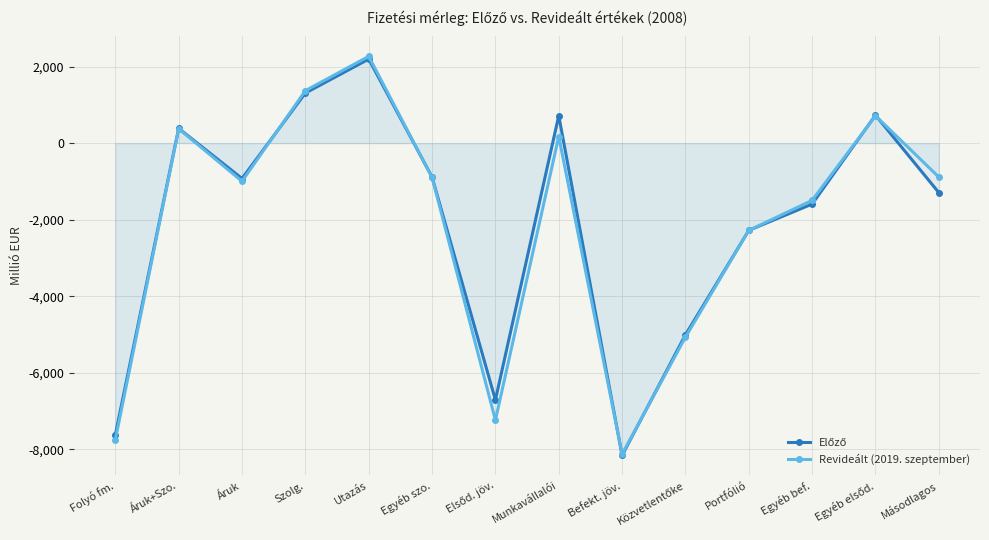

Reading left to right, list all the values displayed in this chart.

Előző: Folyó fm.=-7620	Áruk+Szo.=386	Áruk=-924	Szolg.=1310	Utazás=2197	Egyéb szo.=-887	Elsőd. jöv.=-6712	Munkavállalói=719	Befekt. jöv.=-8162	Közvetlentőke=-5009	Portfólió=-2280	Egyéb bef.=-1592	Egyéb elsőd.=731	Másodlagos=-1293
Revideált (2019. szeptember): Folyó fm.=-7750	Áruk+Szo.=376	Áruk=-996	Szolg.=1372	Utazás=2268	Egyéb szo.=-896	Elsőd. jöv.=-7239	Munkavállalói=173	Befekt. jöv.=-8128	Közvetlentőke=-5071	Portfólió=-2280	Egyéb bef.=-1496	Egyéb elsőd.=716	Másodlagos=-887